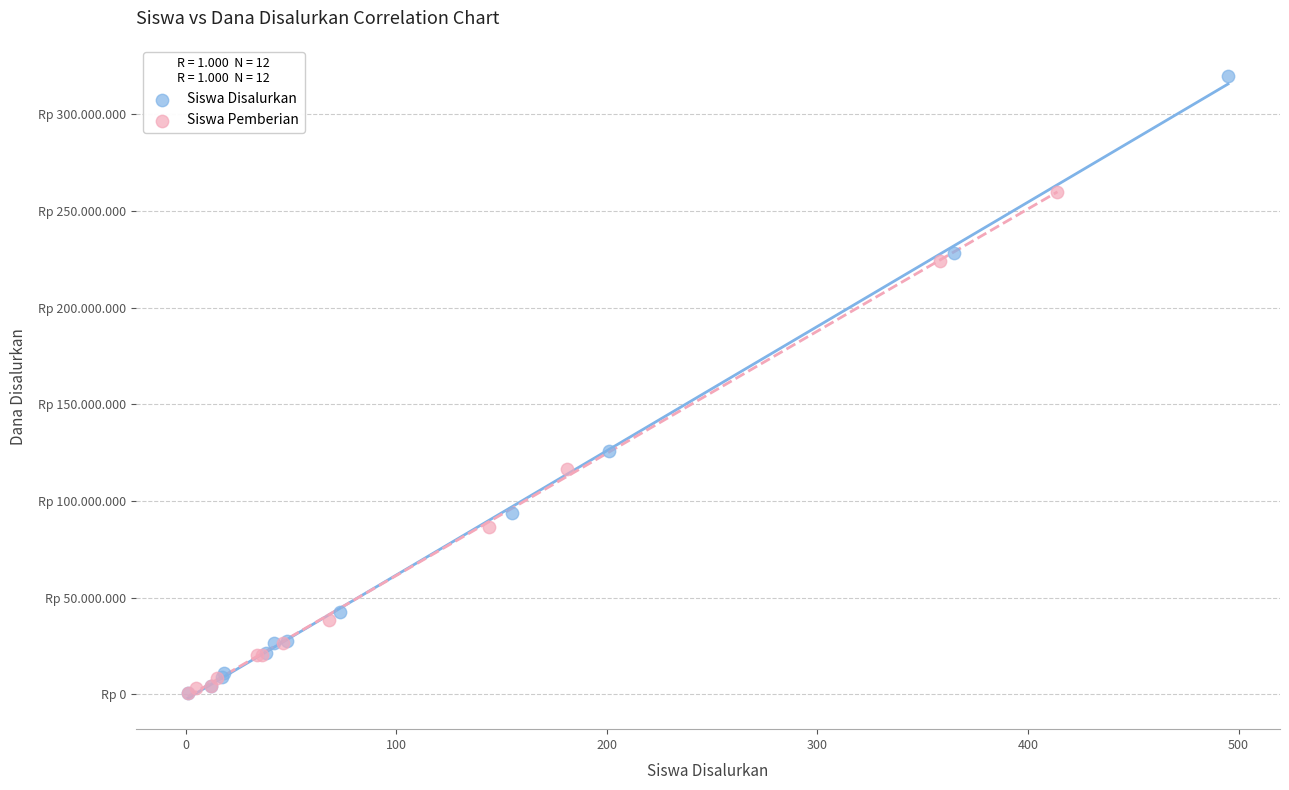

Which series has the widest spread of Y values?

Siswa Disalurkan